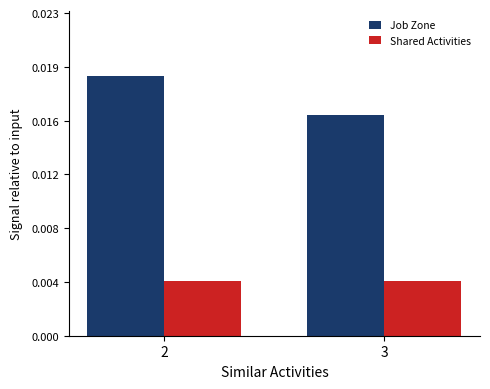

Rank the categories by Job Zone value from highest to lowest.

2, 3